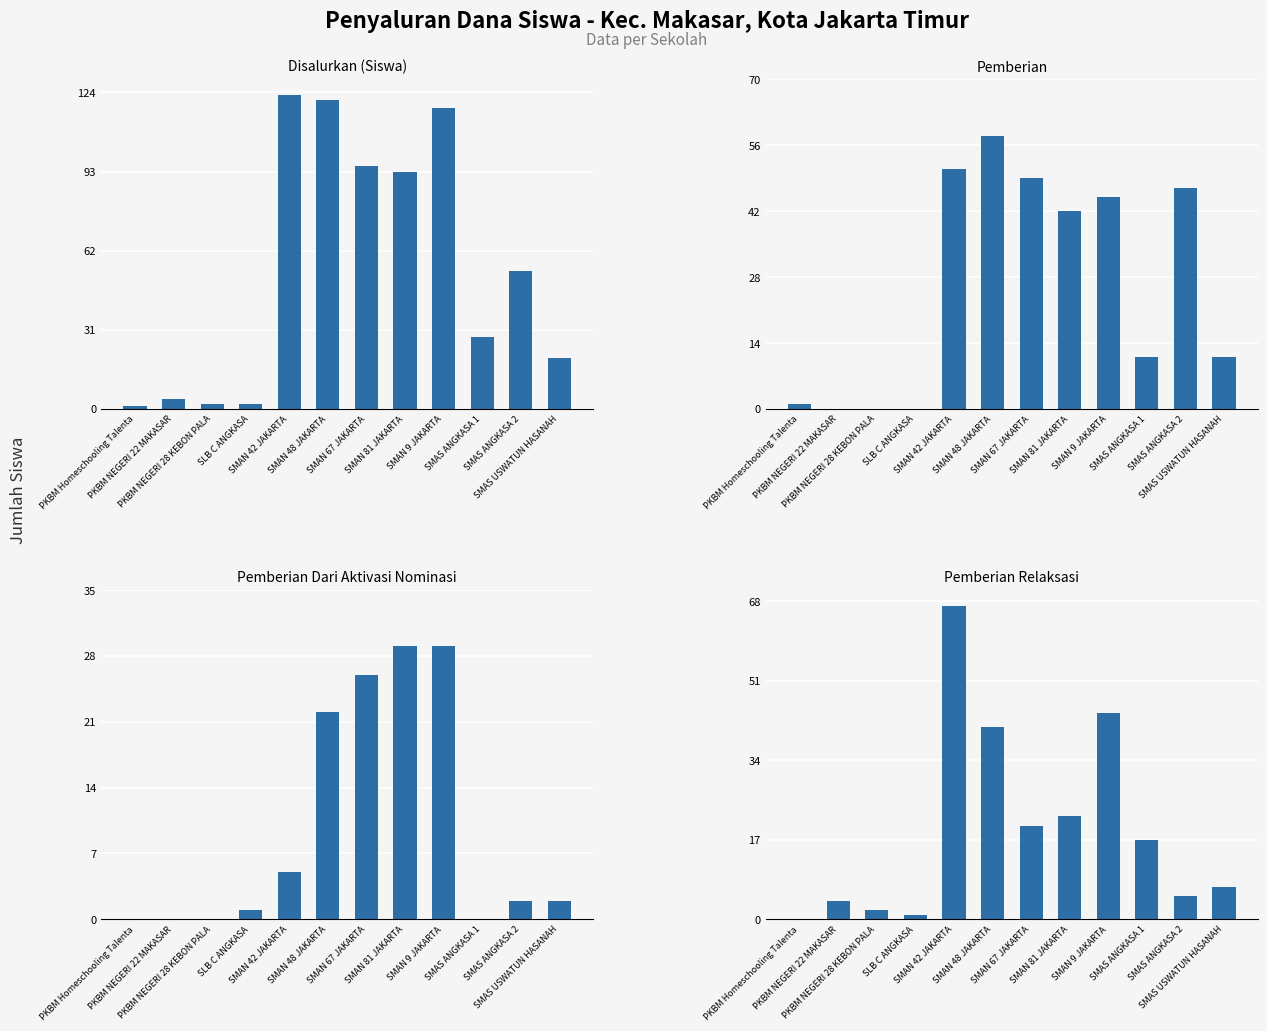

What is the sum of all Pemberian Relaksasi values?

230